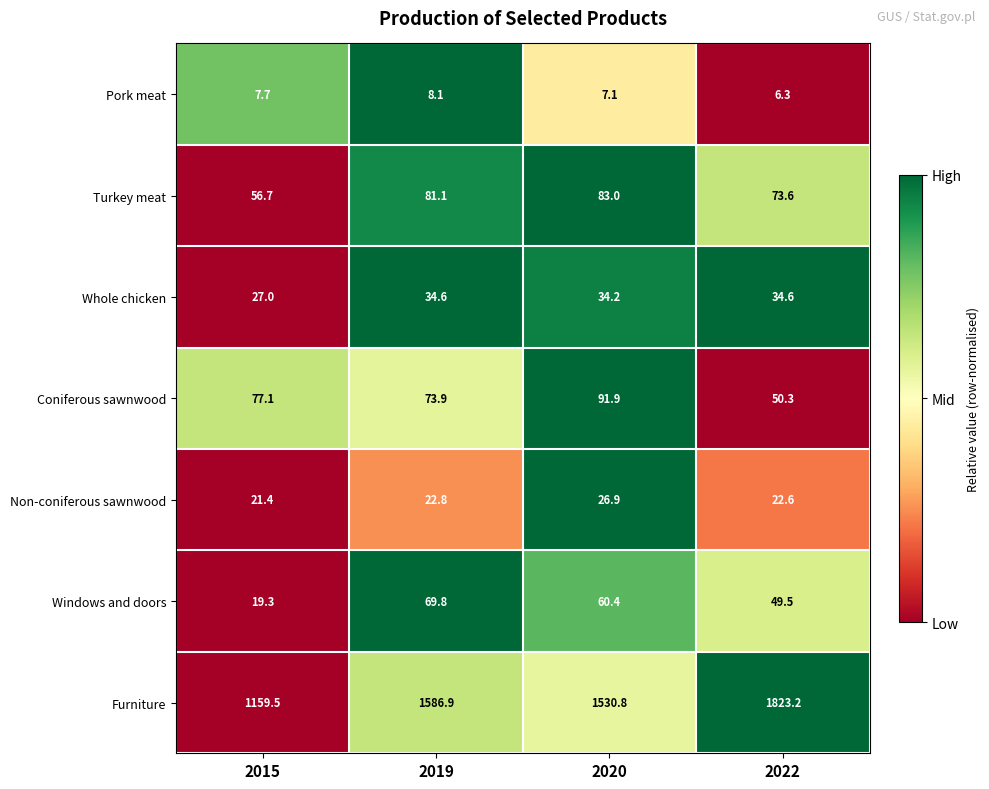

Reading left to right, transcribe all the data shown in this chart.

Pork meat: 7.7	8.1	7.1	6.3
Turkey meat: 56.7	81.1	83.0	73.6
Whole chicken: 27.0	34.6	34.2	34.6
Coniferous sawnwood: 77.1	73.9	91.9	50.3
Non-coniferous sawnwood: 21.4	22.8	26.9	22.6
Windows and doors: 19.3	69.8	60.4	49.5
Furniture: 1159.5	1586.9	1530.8	1823.2